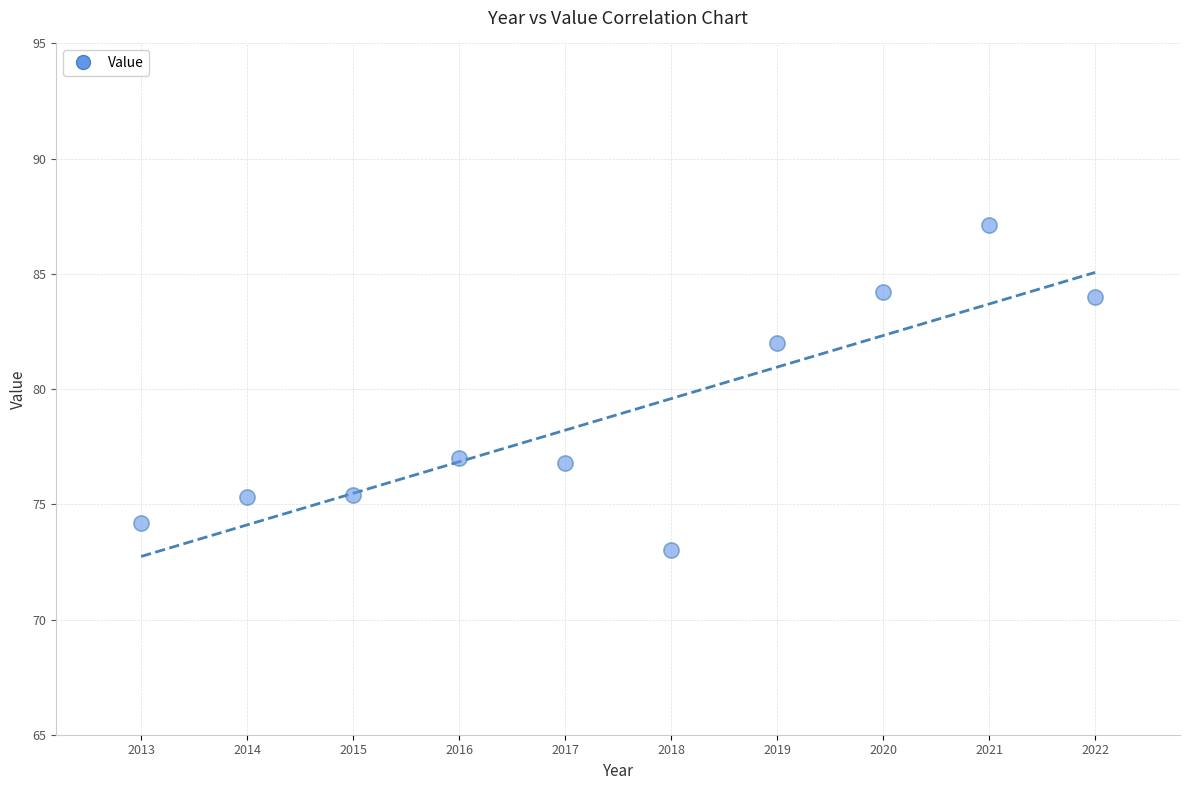

What is the range of X values (max minus min)?

9.0